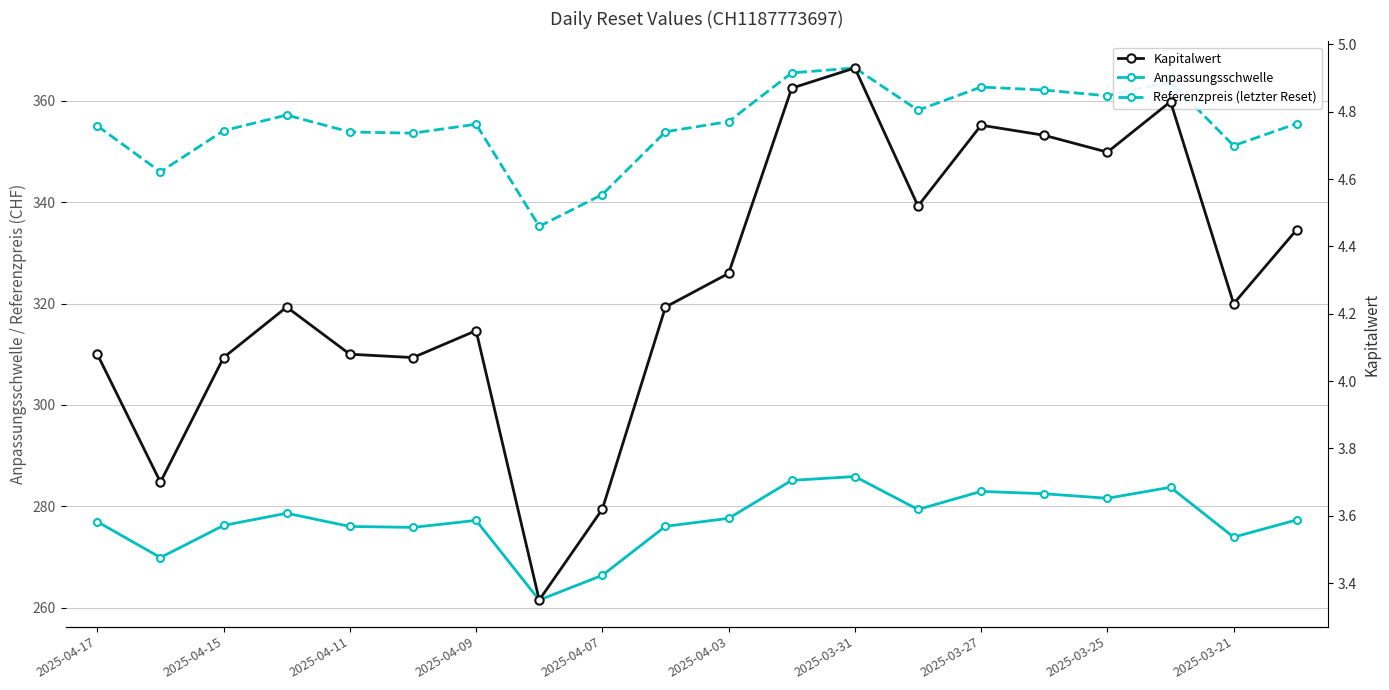

The Referenzpreis (letzter Reset) series shows 355.1 at 2025-04-17. True or false?

True